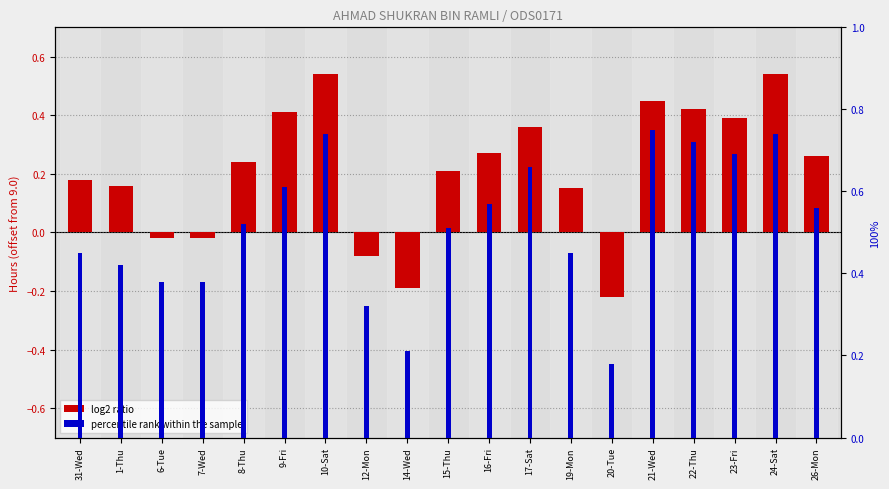

Which series has the widest spread of values?

log2 ratio